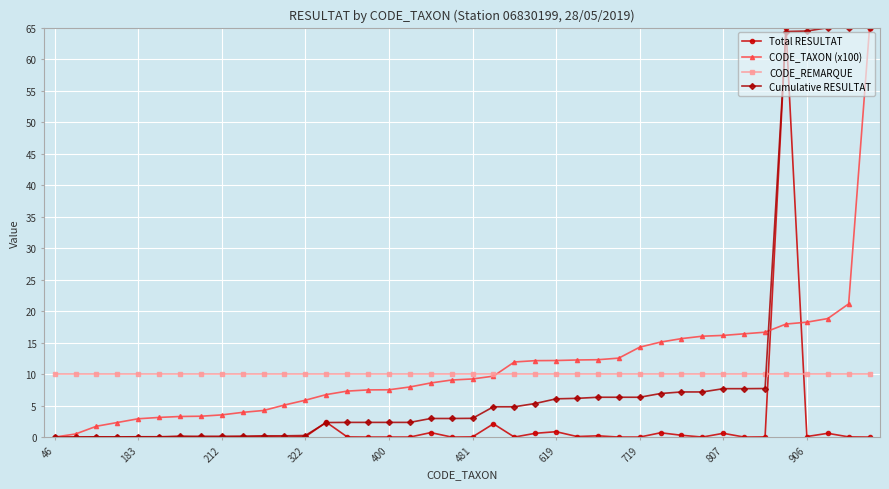

At how many categories does at least one series exceed 54?

5